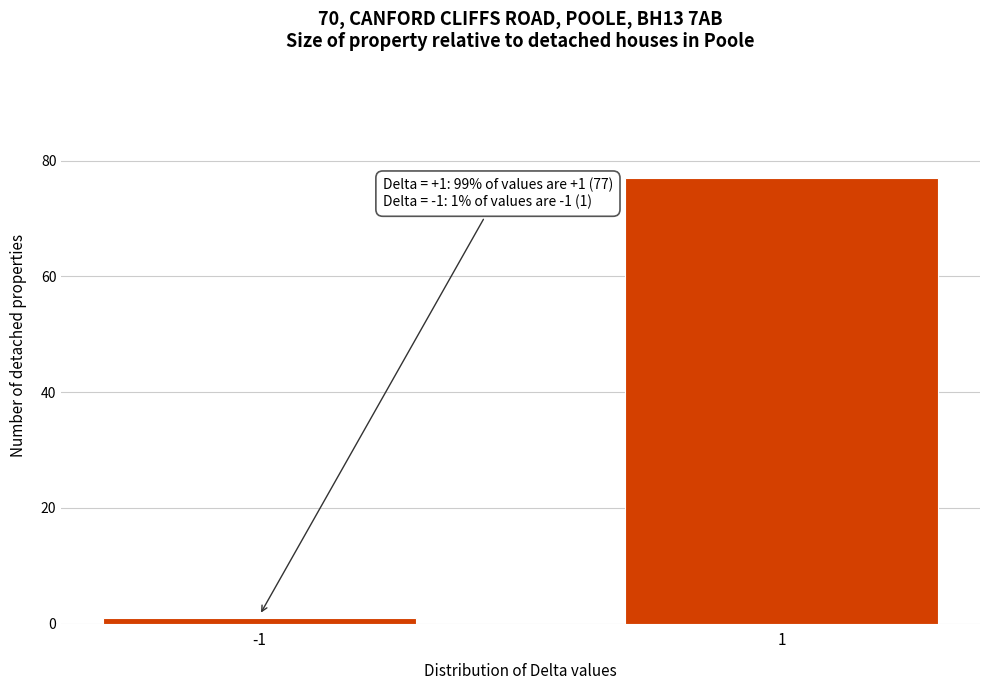

Reading right to left, what are all the values shown in this chart?

77	1